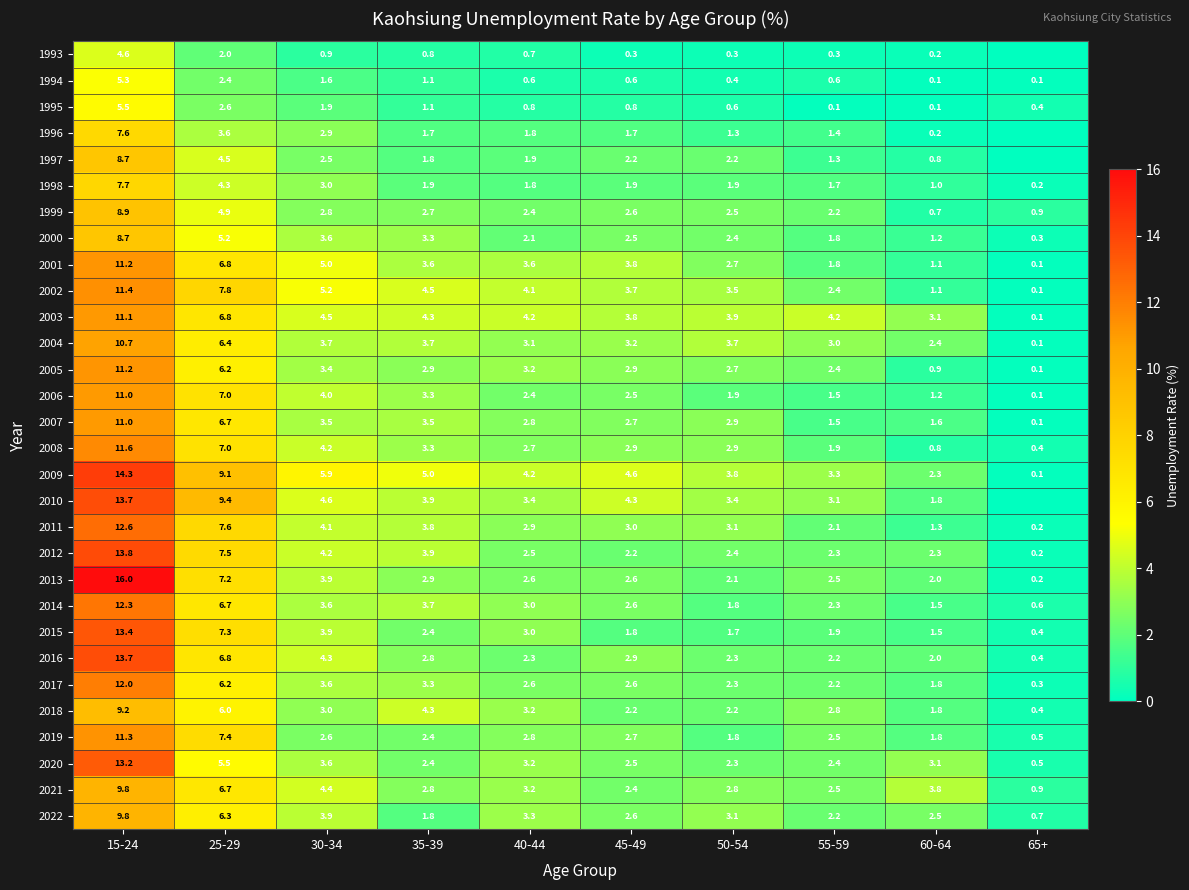

Rank the categories by 2009 value from lowest to highest.

65+, 60-64, 55-59, 50-54, 40-44, 45-49, 35-39, 30-34, 25-29, 15-24